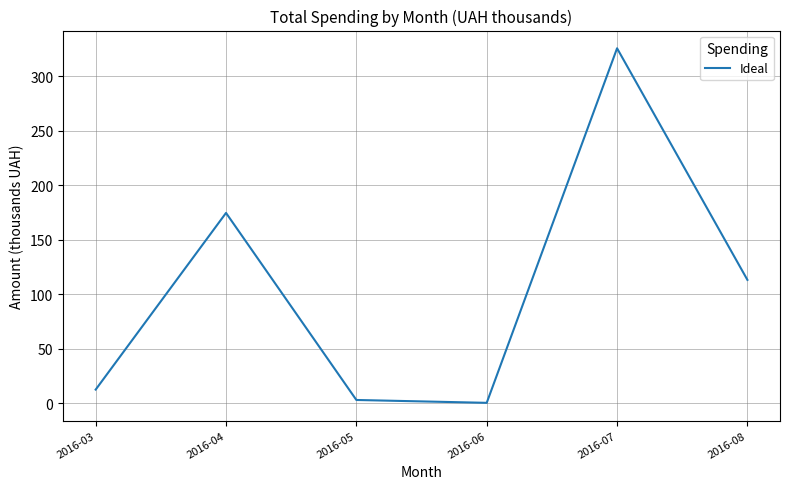

At which label is the value closest to 163?

2016-04